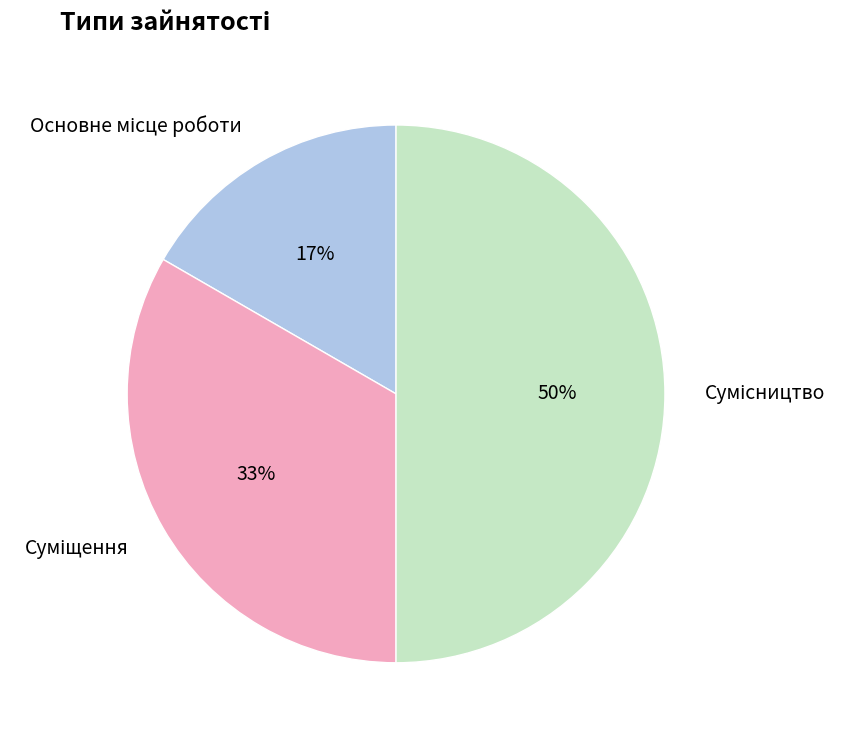

To the nearest percent, what is the difference between the largest and smallest slice percentages?

33%